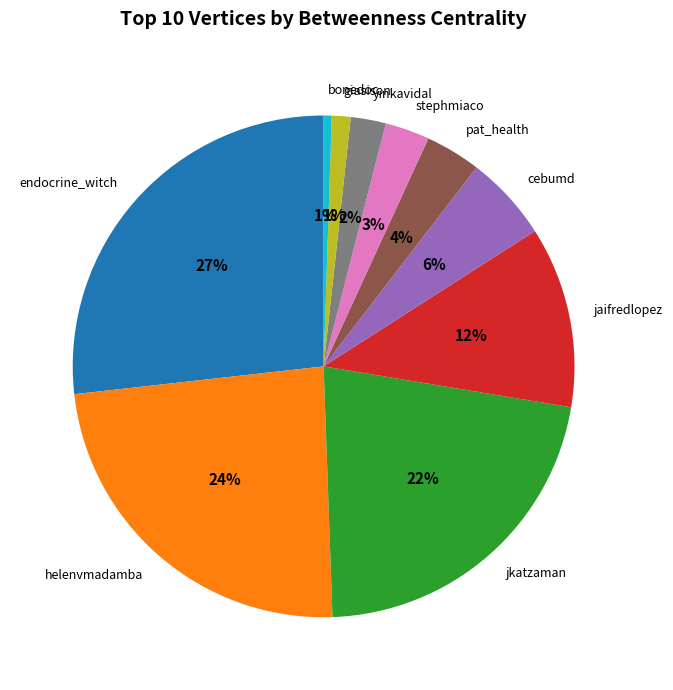

Which category has the biggest portion of the pie?

endocrine_witch